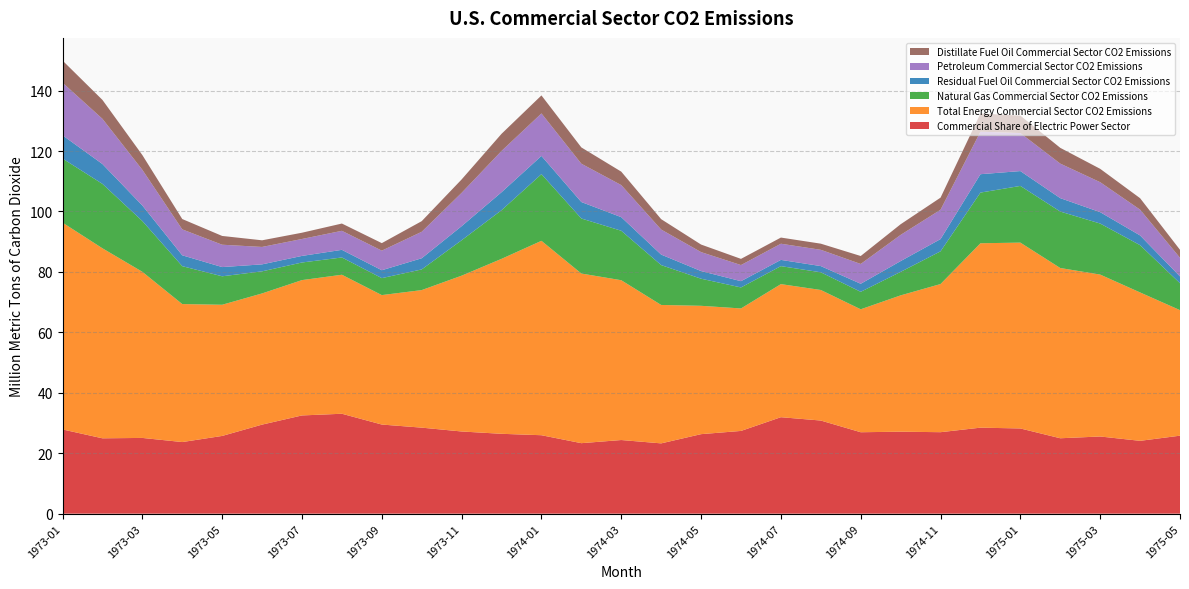

Reading right to left, what are all the values shown in this chart?

Commercial Share of Electric Power Sector: 25.8	24.1	25.5	25.0	28.2	28.5	27.0	27.1	26.9	30.8	31.9	27.4	26.3	23.3	24.4	23.3	26.0	26.4	27.2	28.5	29.5	33.1	32.5	29.5	25.7	23.7	25.1	24.9	27.9
Total Energy Commercial Sector CO2 Emissions: 41.5	49.1	53.6	56.3	61.5	61.0	49.0	45.1	40.7	43.2	44.0	40.5	42.5	45.8	52.9	56.1	64.3	57.9	51.6	45.5	42.8	46.0	44.8	43.4	43.4	45.7	55.0	62.9	68.4
Natural Gas Commercial Sector CO2 Emissions: 8.9	15.6	16.9	18.7	18.8	16.8	10.8	7.8	5.8	5.9	6.0	6.9	9.0	13.2	16.4	18.2	22.1	16.1	11.7	6.8	5.6	5.7	5.8	7.3	9.4	12.5	16.8	21.3	21.2
Residual Fuel Oil Commercial Sector CO2 Emissions: 2.3	3.2	3.8	4.4	4.9	6.1	4.0	3.6	2.7	2.1	2.1	2.1	2.5	3.5	4.5	5.5	6.0	6.0	4.7	3.7	2.6	2.5	2.2	2.3	3.0	3.6	5.1	6.6	7.7
Petroleum Commercial Sector CO2 Emissions: 6.2	8.5	9.9	11.4	12.6	14.1	9.7	8.7	6.6	5.4	5.3	5.3	6.3	8.3	10.6	12.7	14.1	13.7	11.0	8.8	6.5	6.3	5.6	5.8	7.4	8.6	11.8	15.0	17.4
Distillate Fuel Oil Commercial Sector CO2 Emissions: 2.6	3.8	4.4	5.2	5.8	6.0	4.0	3.5	2.6	2.0	2.0	2.0	2.5	3.4	4.5	5.4	6.0	5.7	4.4	3.5	2.5	2.4	2.1	2.2	2.9	3.4	4.9	6.3	7.3